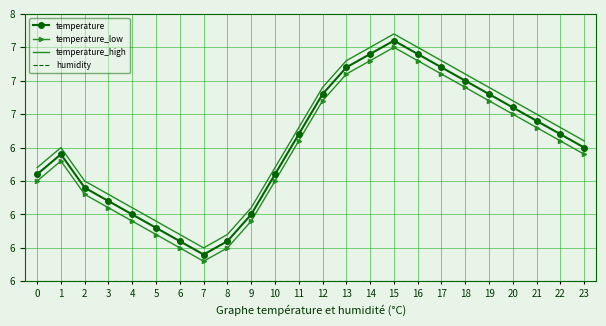

At which label does temperature_low reach its peak?

15